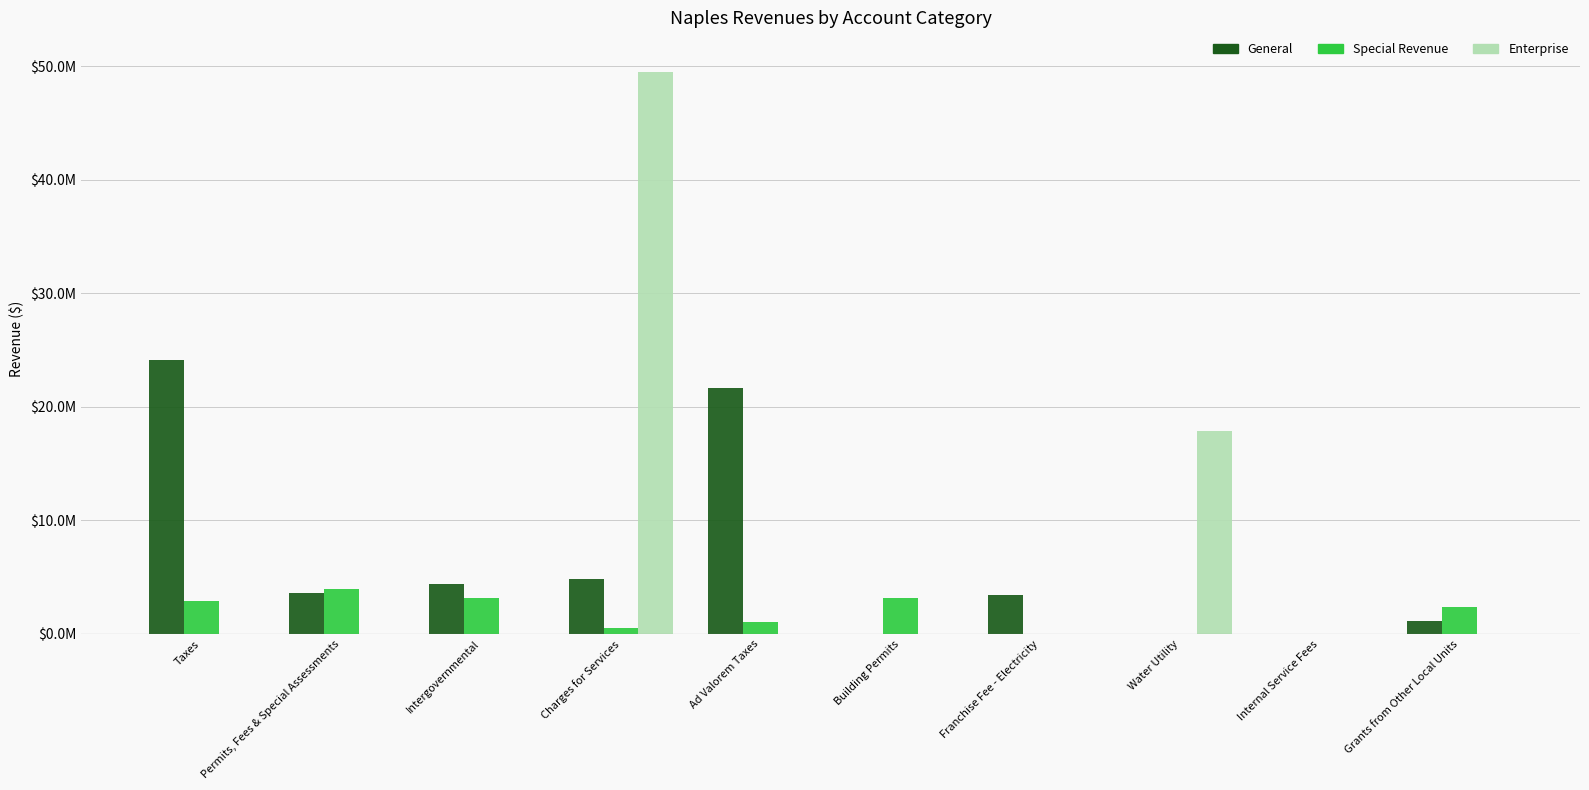

At which label is Special Revenue closest to 1955467?

Grants from Other Local Units